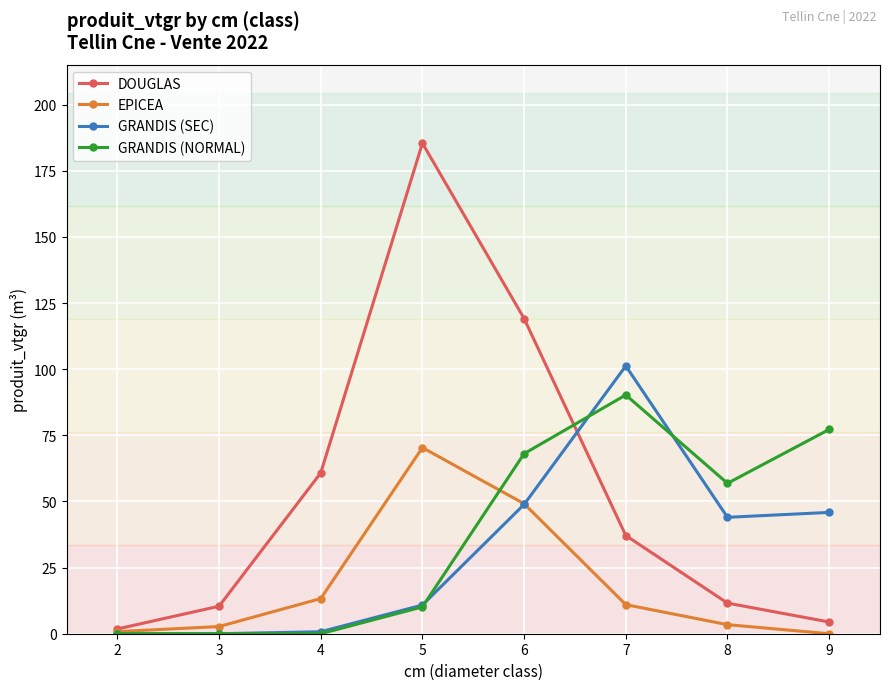

Which category has the highest value in the GRANDIS (SEC) series?

7